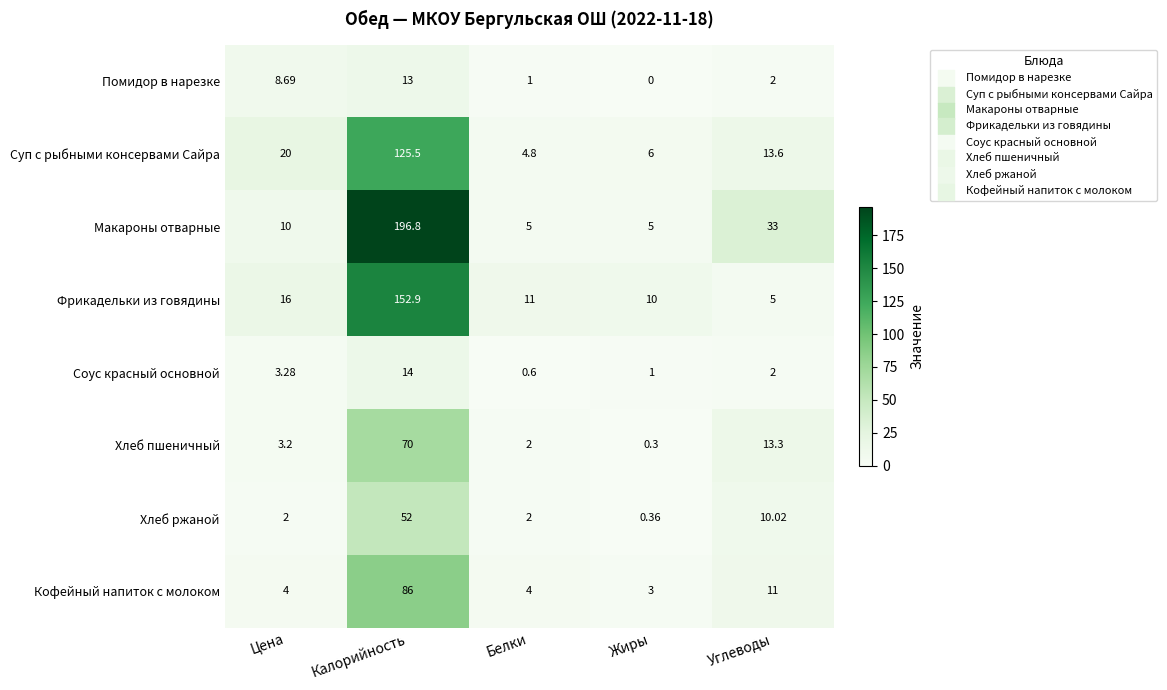

At which label does Помидор в нарезке first exceed 2?

Цена